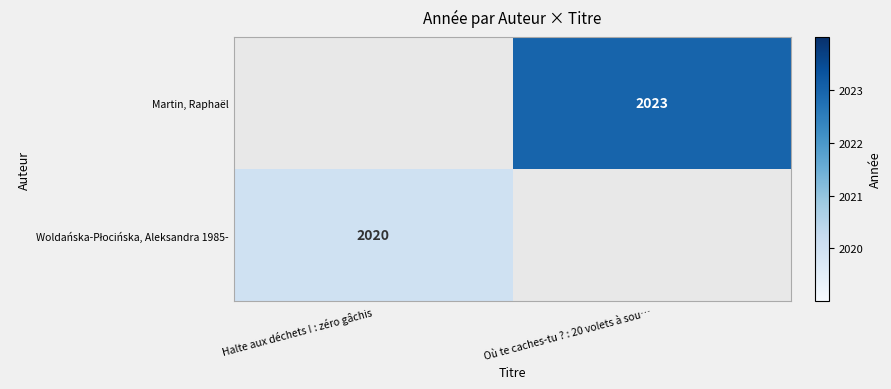

True or false: Martin, Raphaël has a value of 1256 at Où te caches-tu ? : 20 volets à sou….

False